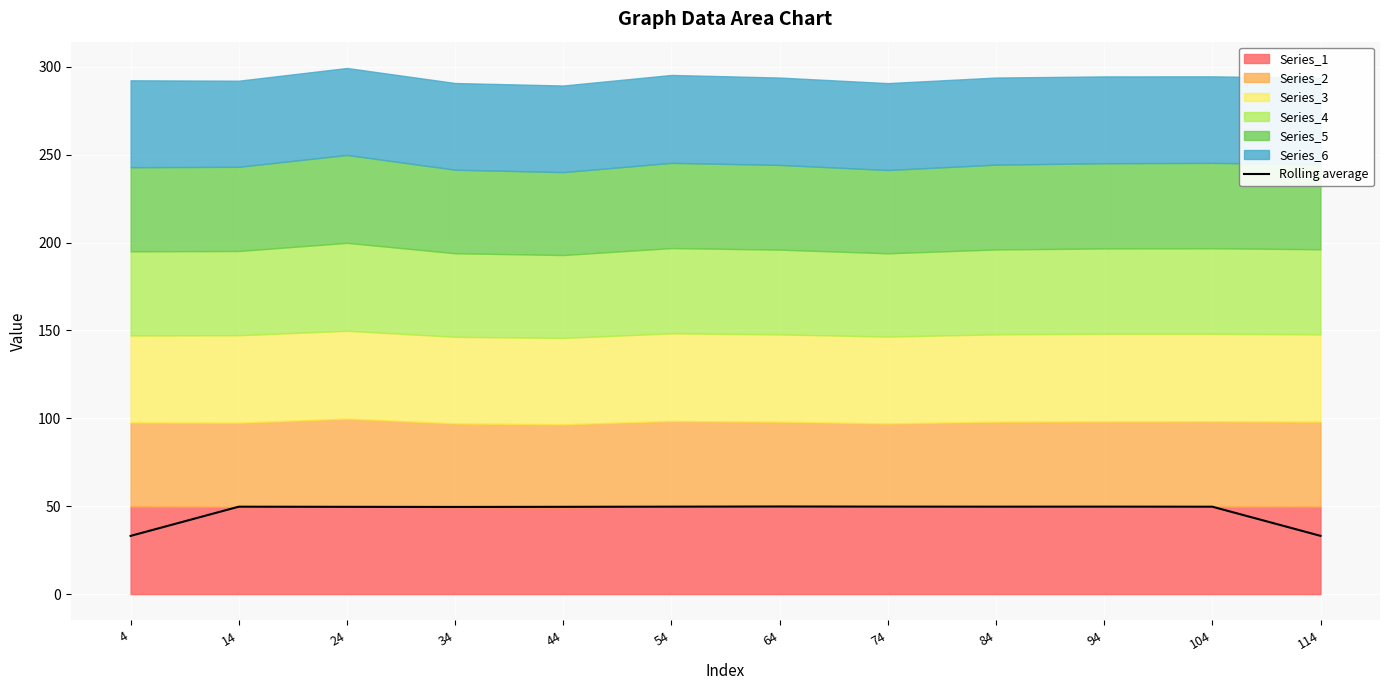

What is the sum of the values at 24 and 54?

99.4